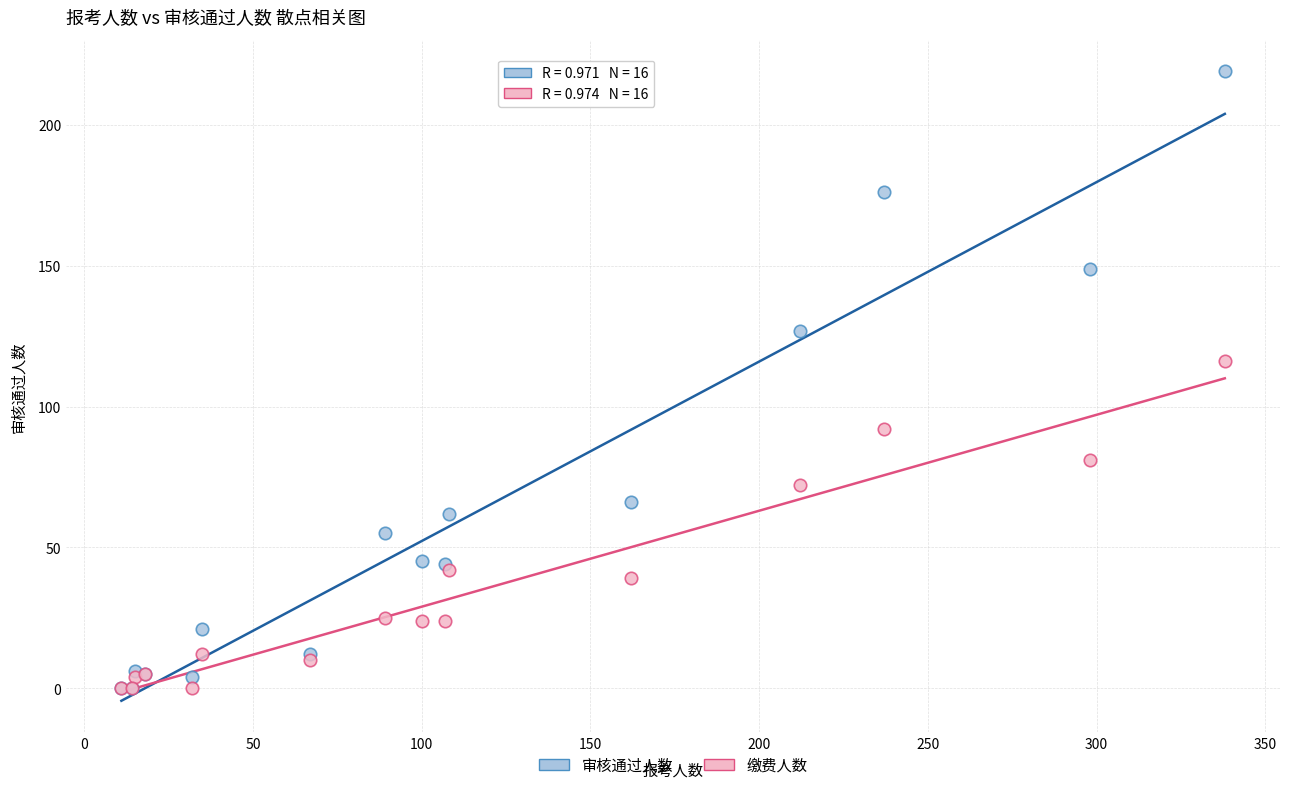

Across all series, what Y value is closest to 109?

116